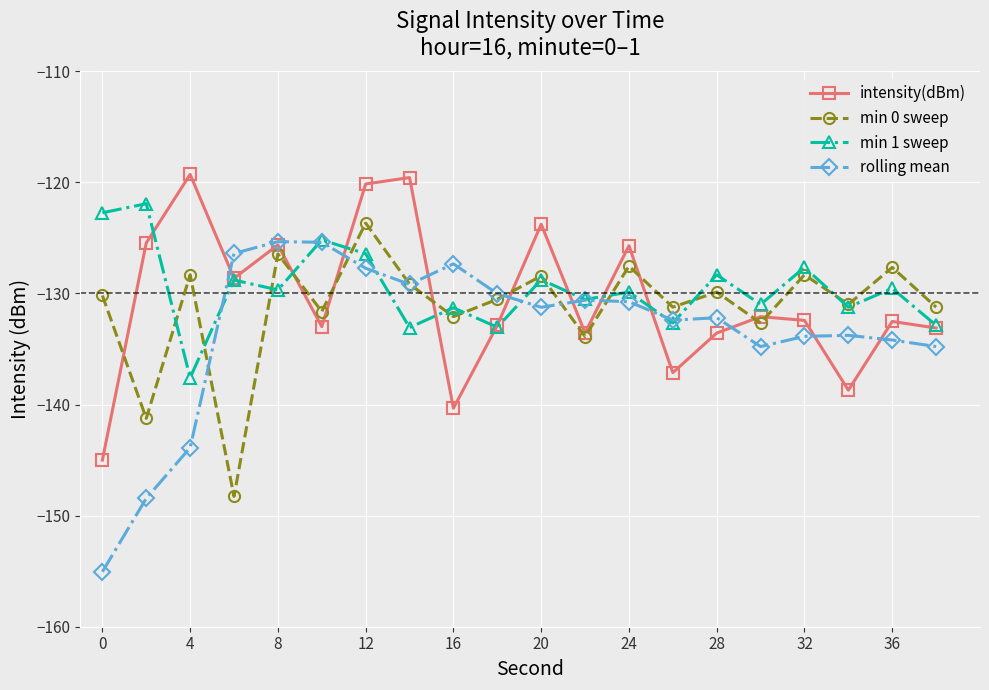

Does the chart have visible grid lines?

Yes